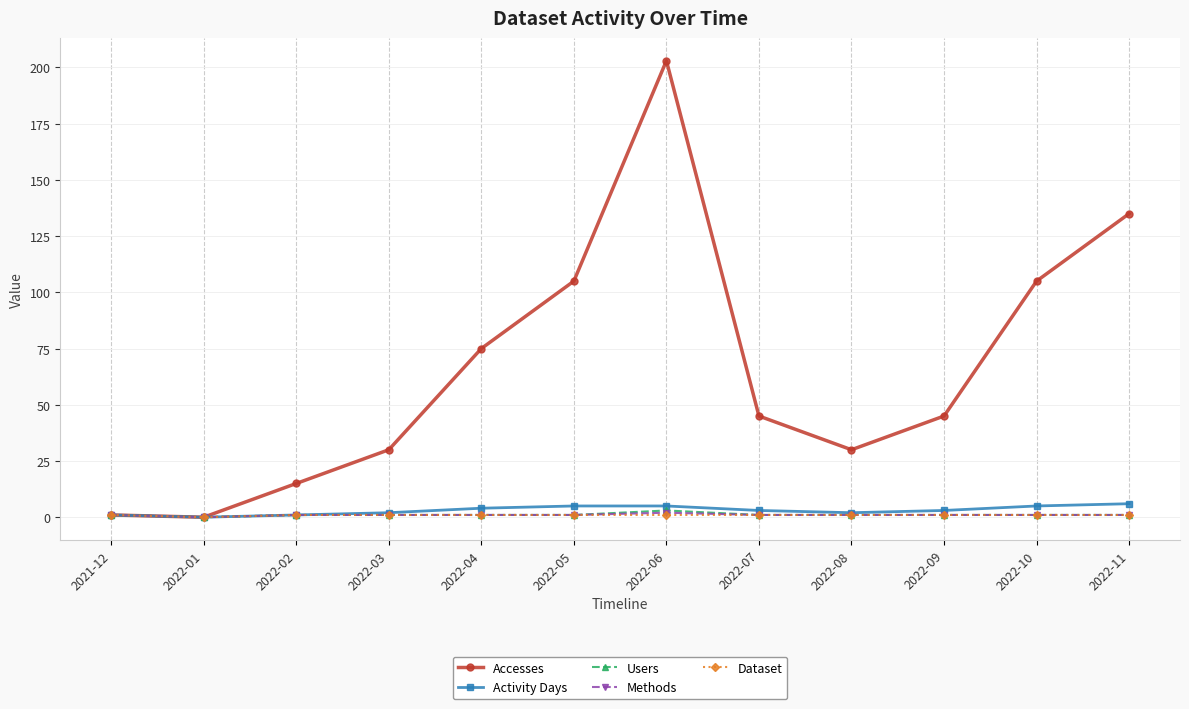

How many Users values are between 1 and 2?

10